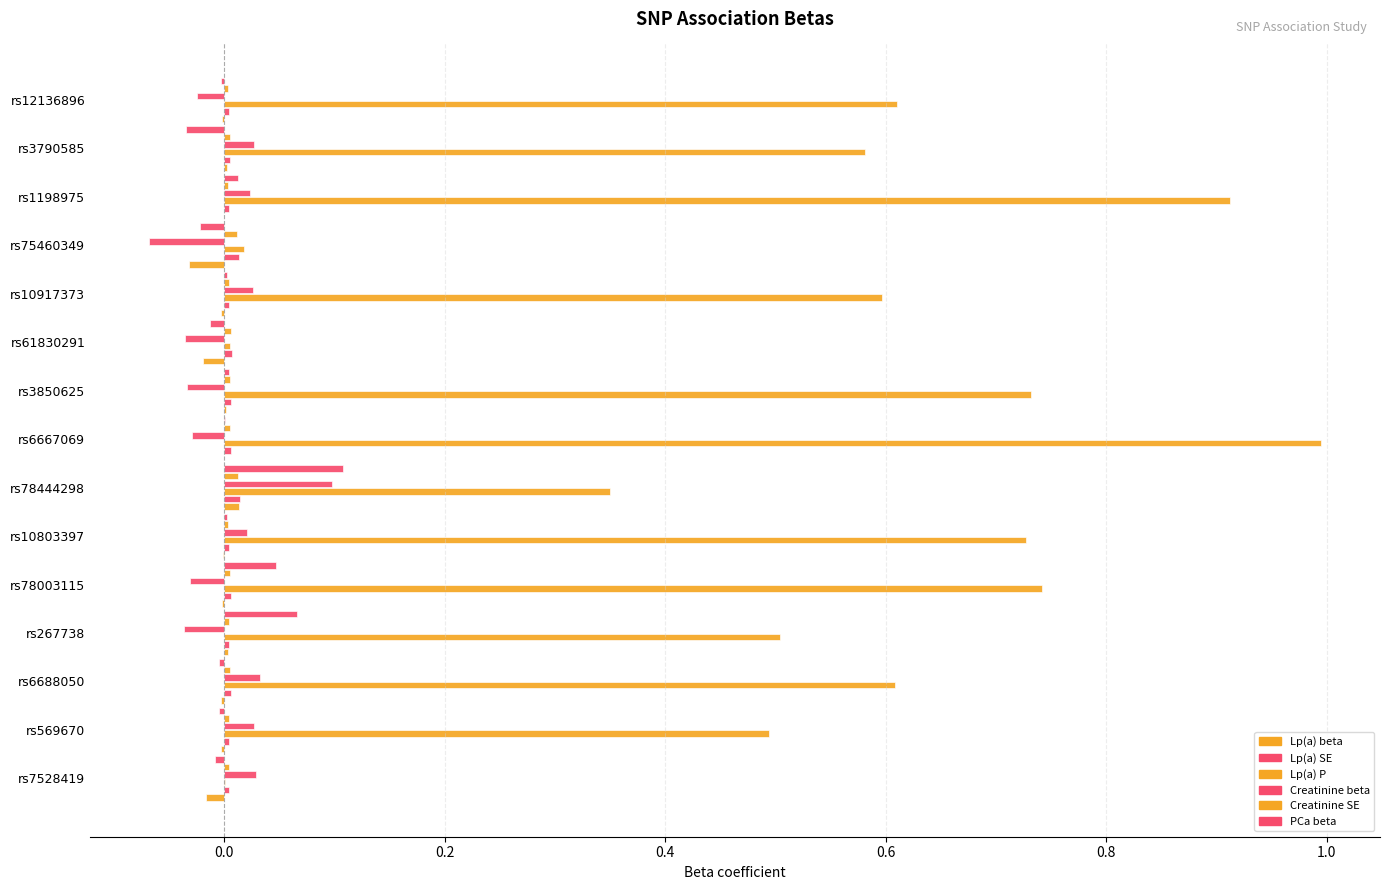

How many distinct data groups are displayed?

6